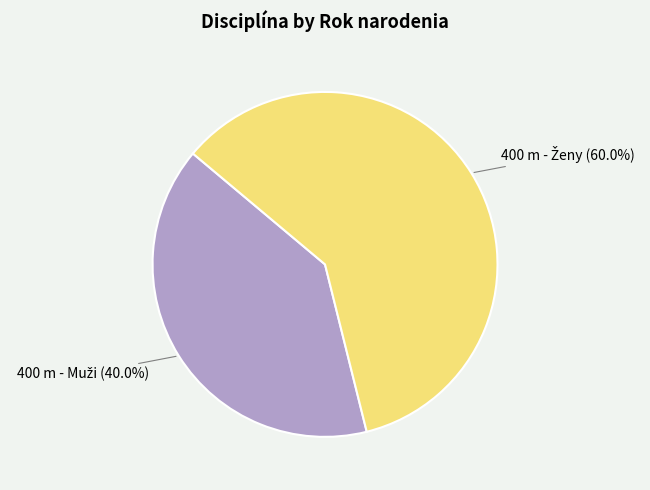

Does any single category account for the majority?

Yes